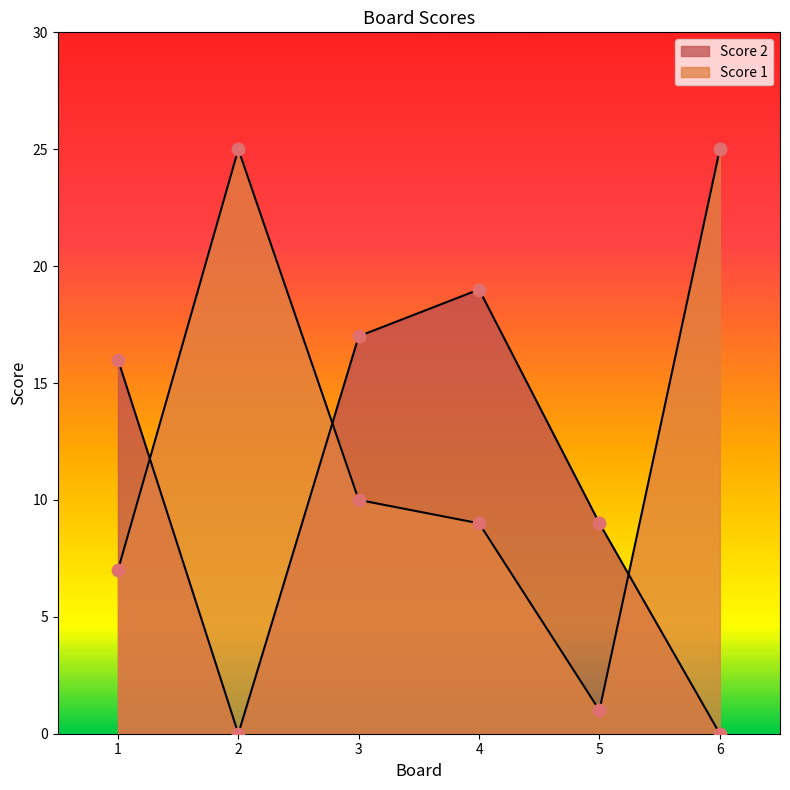

What are all the series names shown in the legend?

Score 1, Score 2